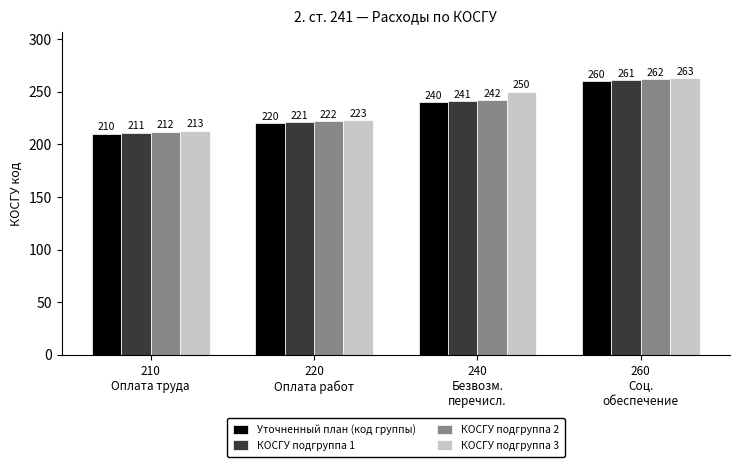

Rank the series by their maximum value, from highest to lowest.

КОСГУ подгруппа 3, КОСГУ подгруппа 2, КОСГУ подгруппа 1, Уточненный план (код группы)